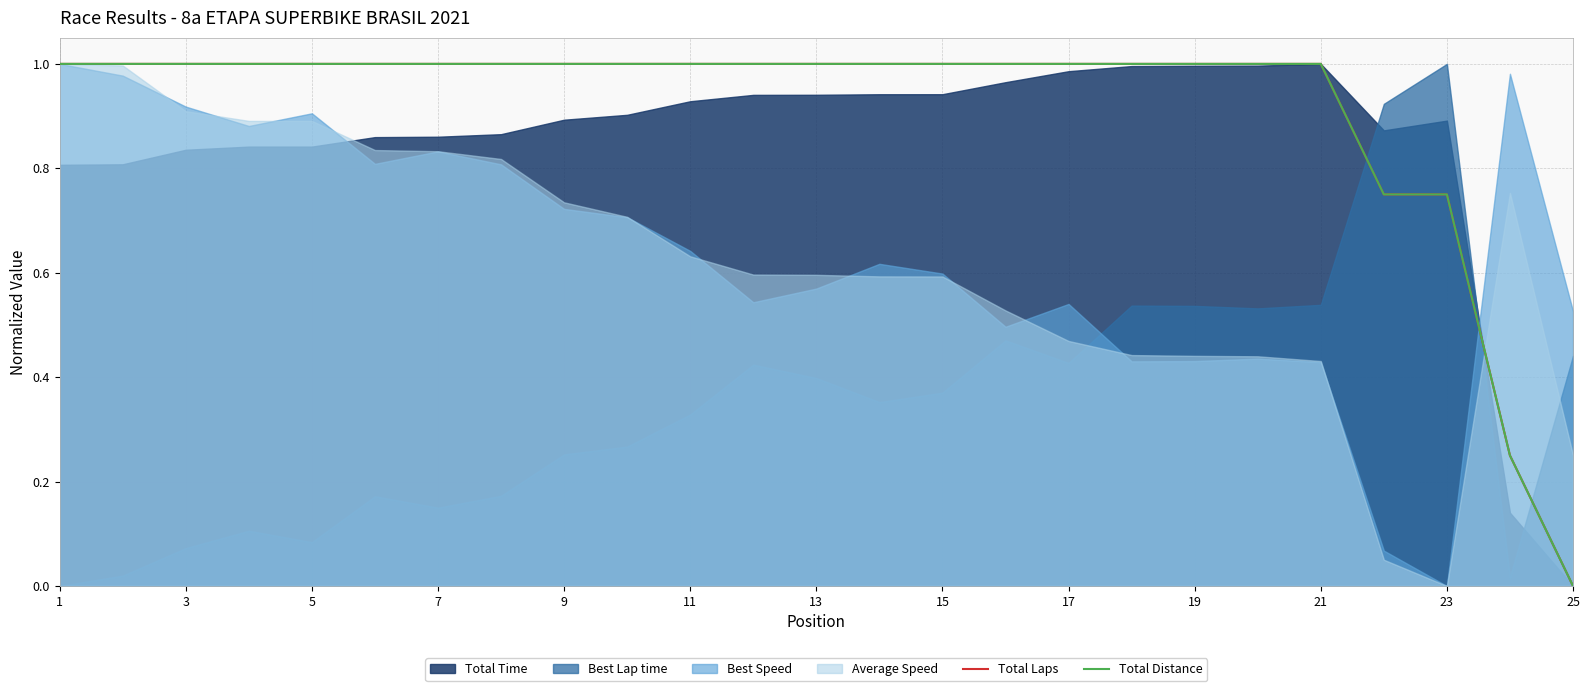

What is the approximate value of Total Distance at 17?

1.0